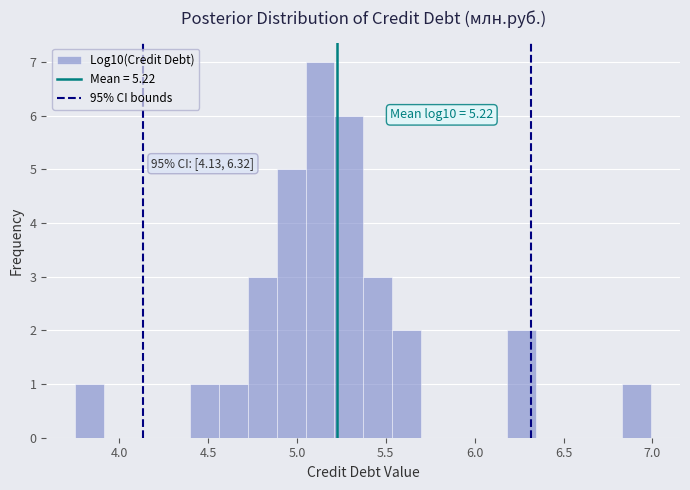

Read against the x-axis, roughly where is the centre of the tallest bar?

5.15